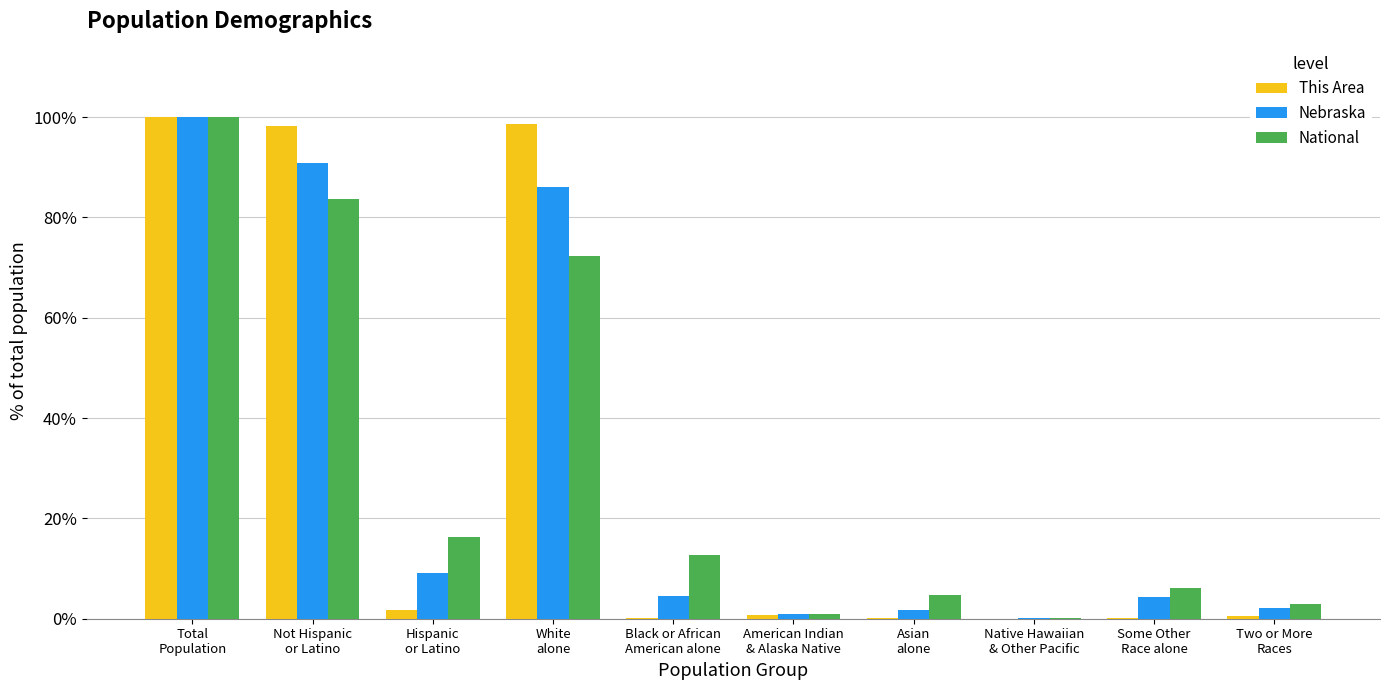

What is the sum of all Nebraska values?

300.0